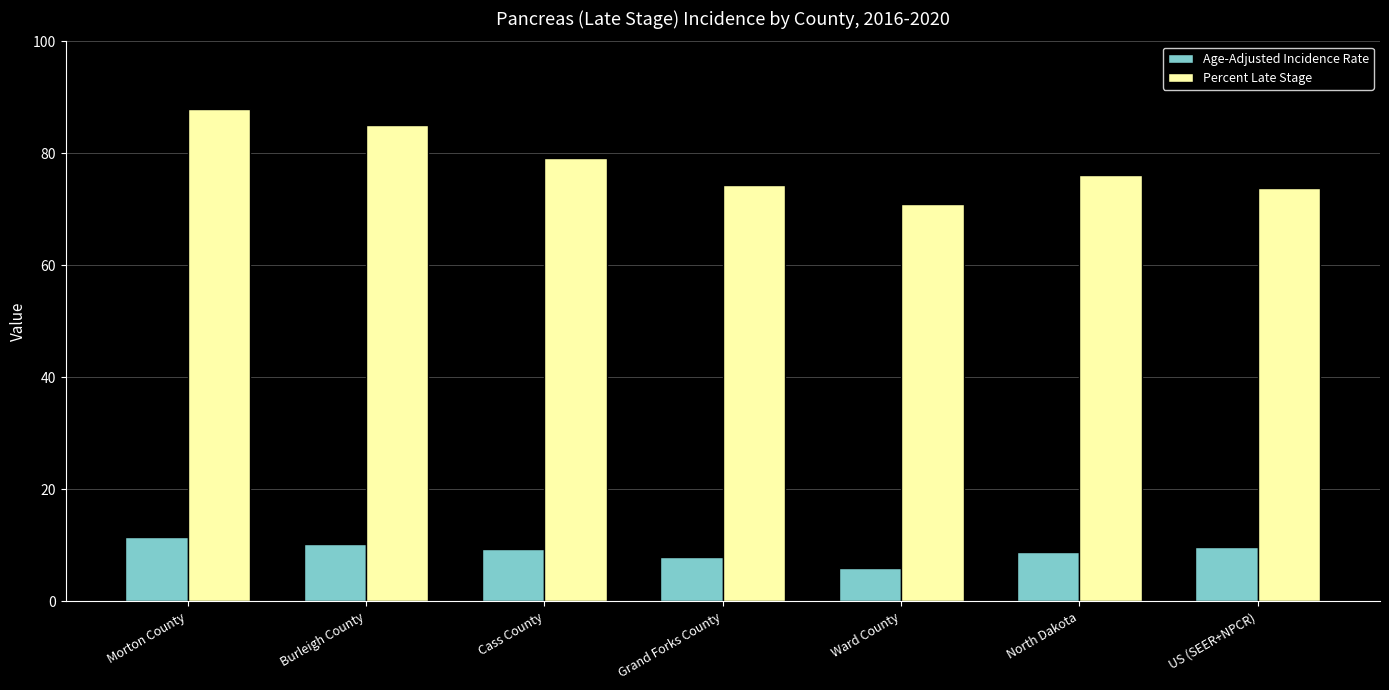

Which series has the widest spread of values?

Percent Late Stage